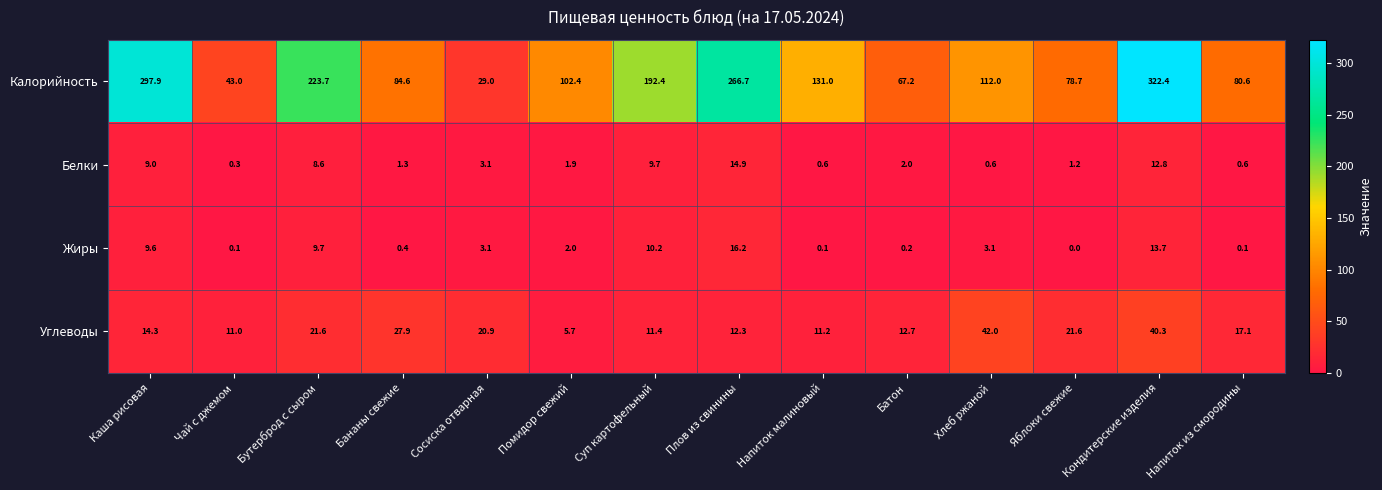

Which category has the lowest value across all series?

Яблоки свежие